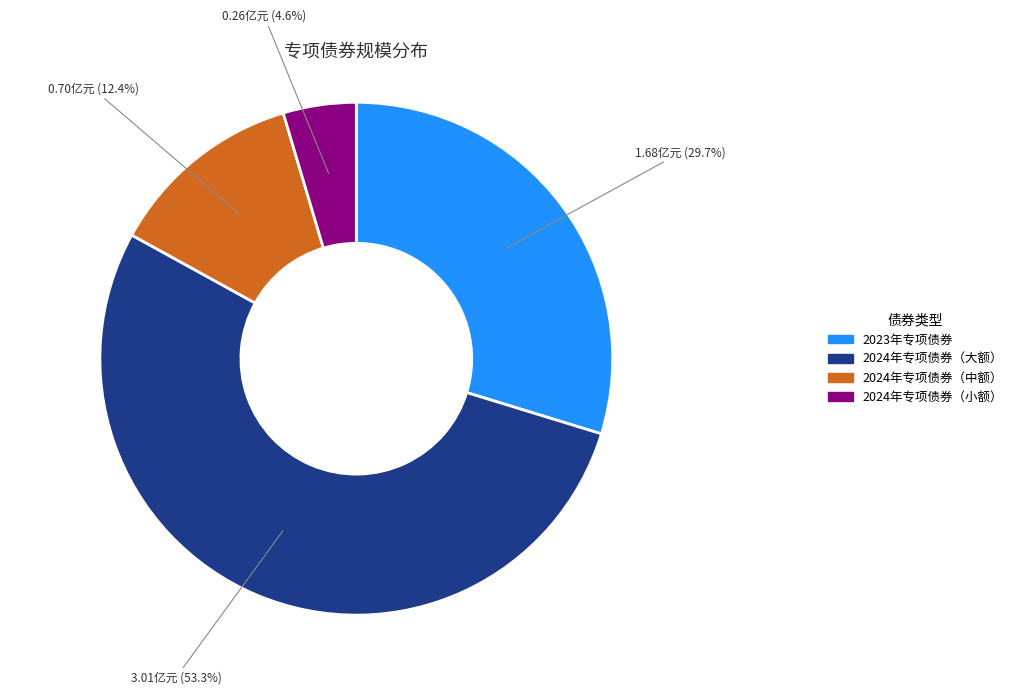

Is there a majority slice in this chart?

Yes